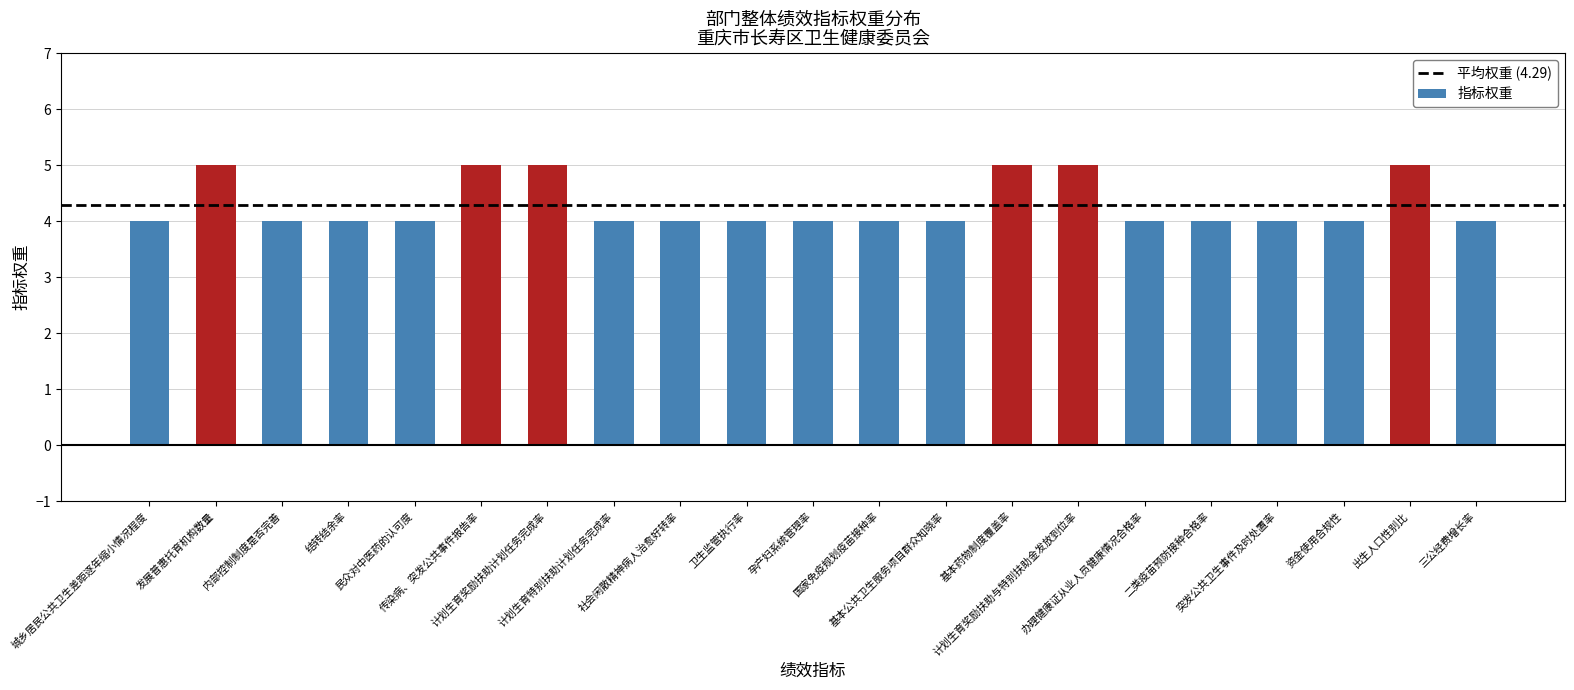

What is the label of the 20th bar from the left?

出生人口性别比